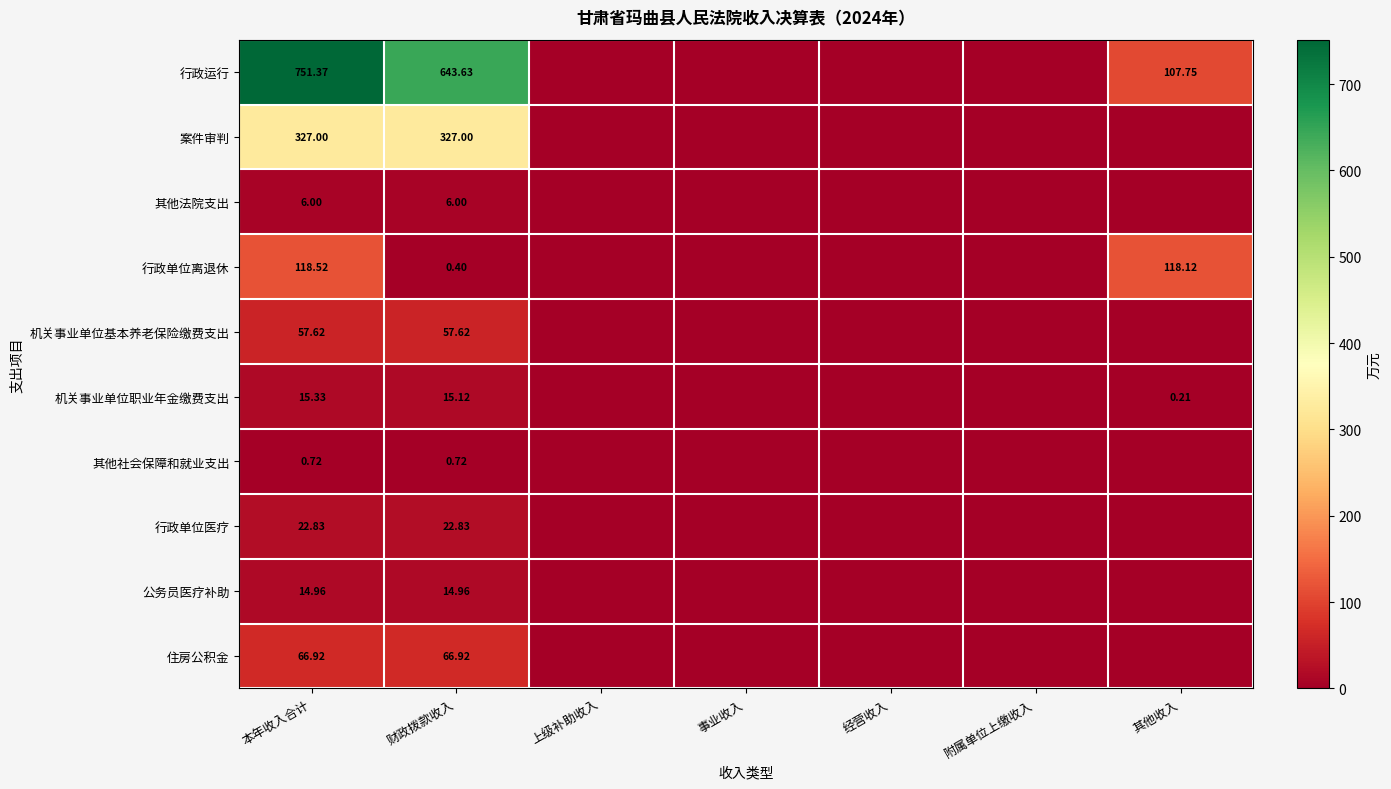

What is the greatest value displayed?

751.4